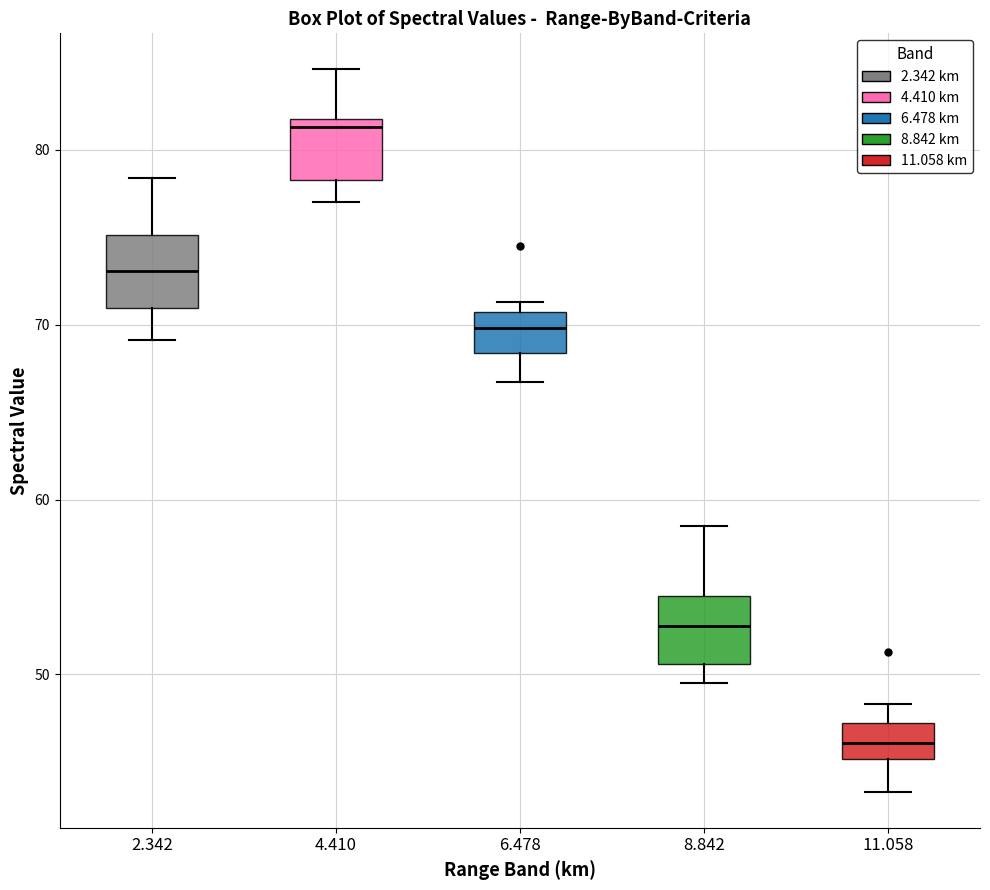

Reading left to right, transcribe this box plot: for each box, give where its median line is, the range the box spans, and where its two whiskers end, as read against the y-axis. The values are not printed on the chart, so give them approximately, as read against the axis.

2.342: median 73, box 71 to 75, whiskers 69 to 78
4.410: median 81, box 78 to 82, whiskers 77 to 85
6.478: median 70, box 68 to 71, whiskers 67 to 71 (just above the box's upper edge)
8.842: median 53, box 51 to 55, whiskers 50 to 59
11.058: median 46, box 45 to 47, whiskers 43 to 48